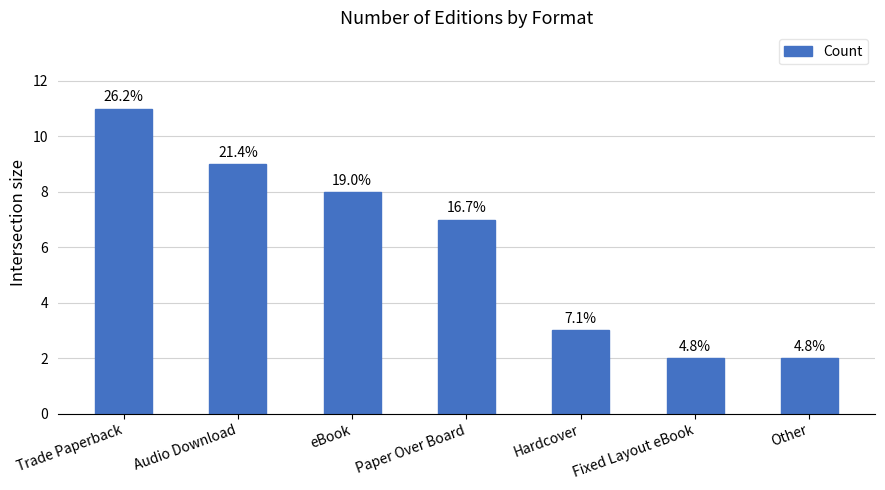

What is the difference between the maximum and minimum values?

9